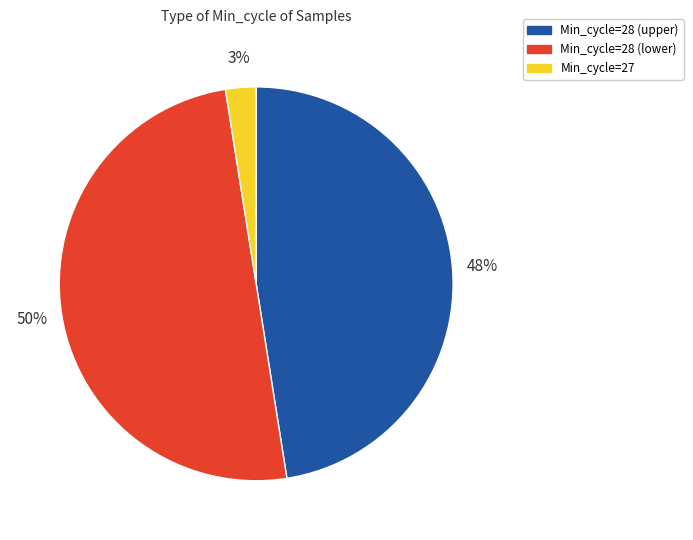

Rank the categories by value from highest to lowest.

Min_cycle=28 (lower), Min_cycle=28 (upper), Min_cycle=27